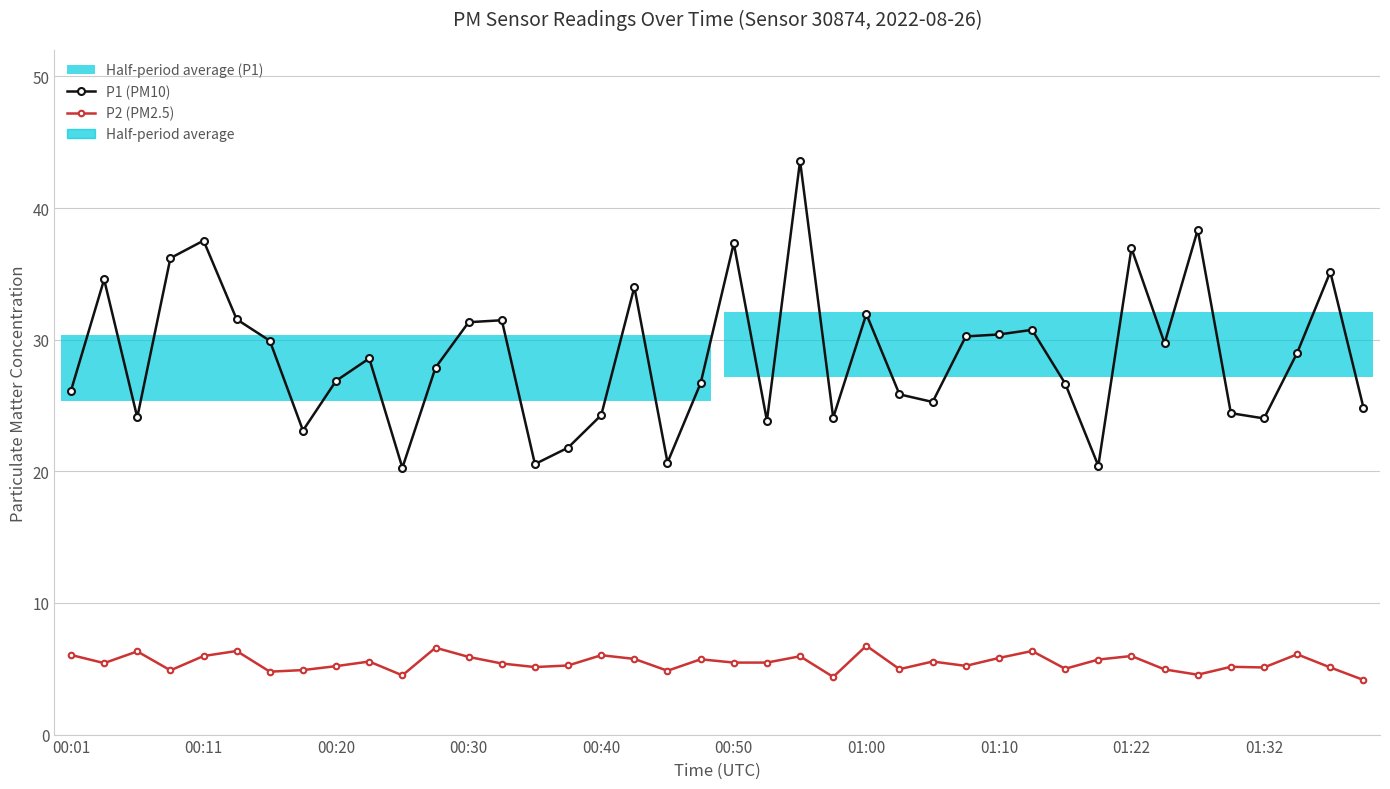

Which has a higher value, 18 or 20?

20